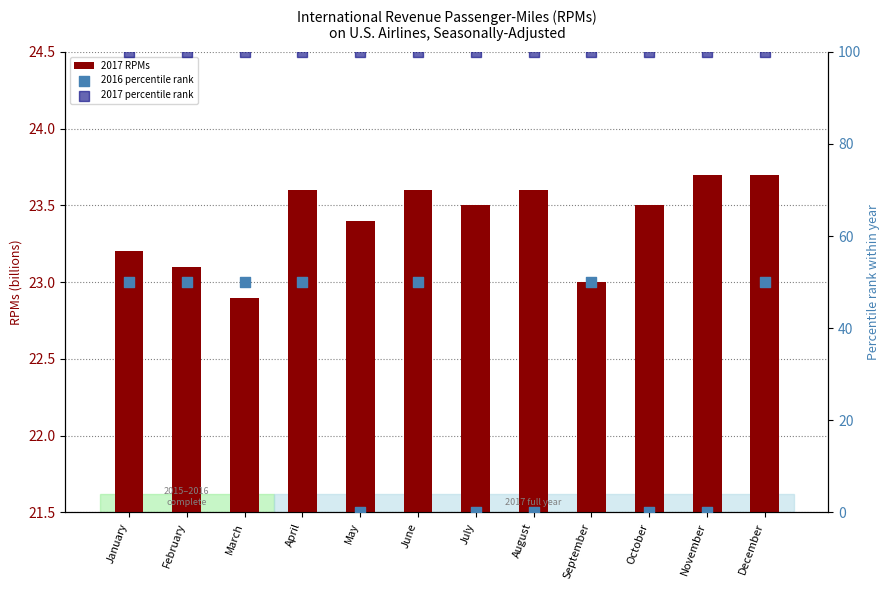

Which series has the widest spread of Y values?

2016 percentile rank